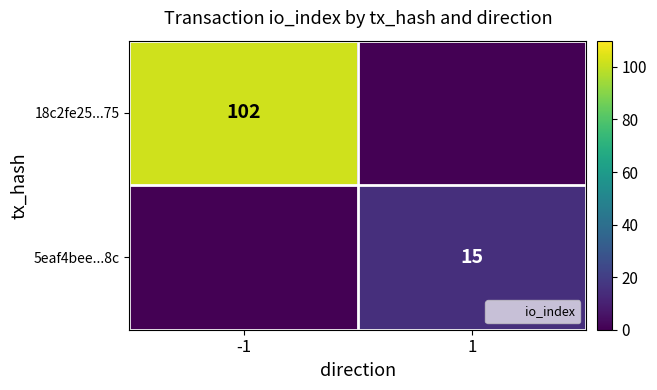

How many series are shown in this chart?

2